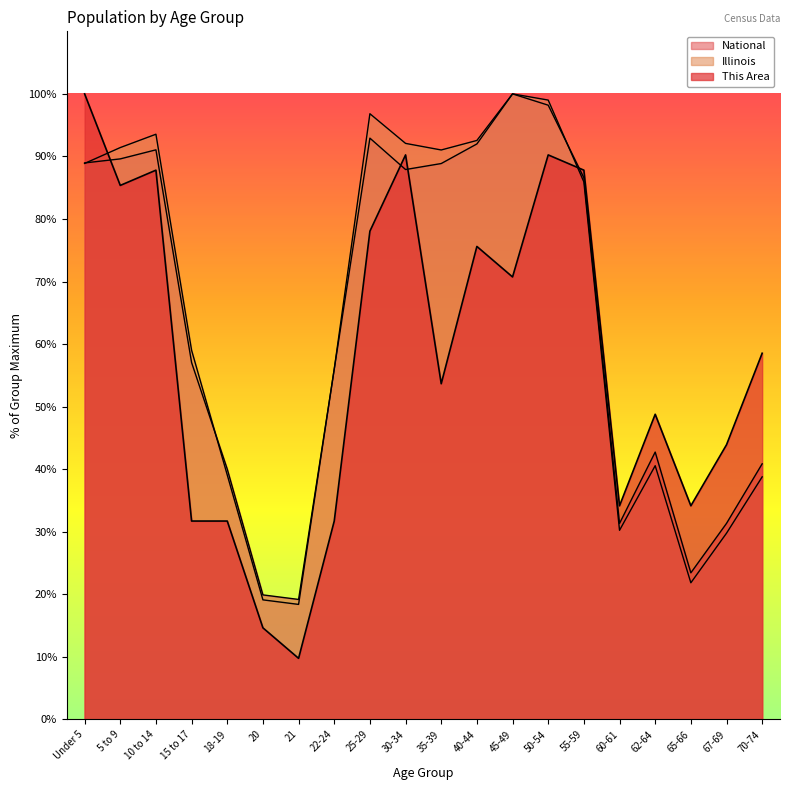

Which has a higher value, 15 to 17 or Under 5?

Under 5